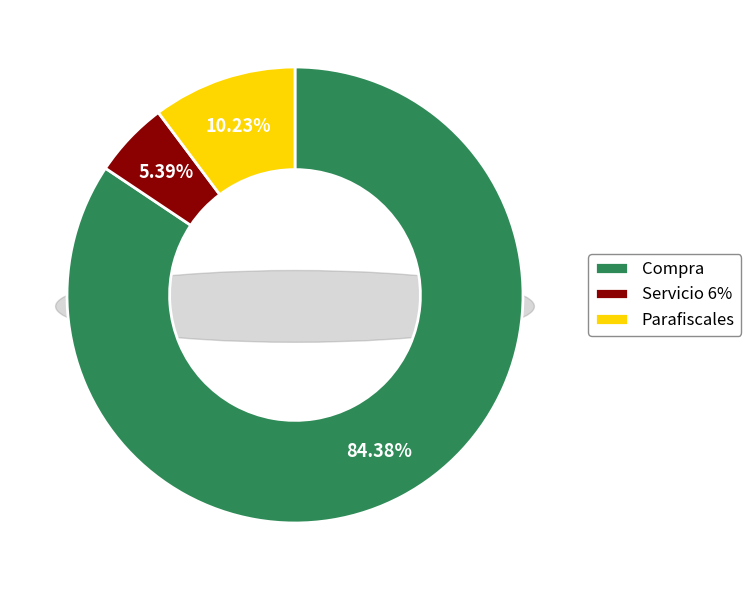

To the nearest percent, what is the difference between the Parafiscales and Compra slice percentages?

74%